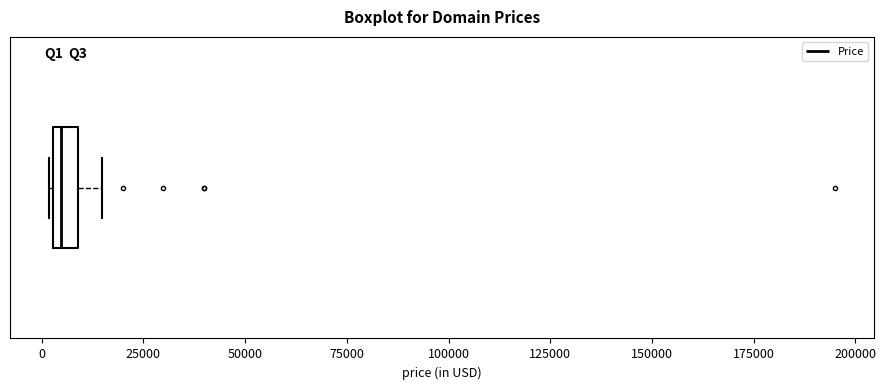

Where does the right whisker of the box end on the x-axis? The values are not printed on the chart, so give them approximately, as read against the axis.

15000